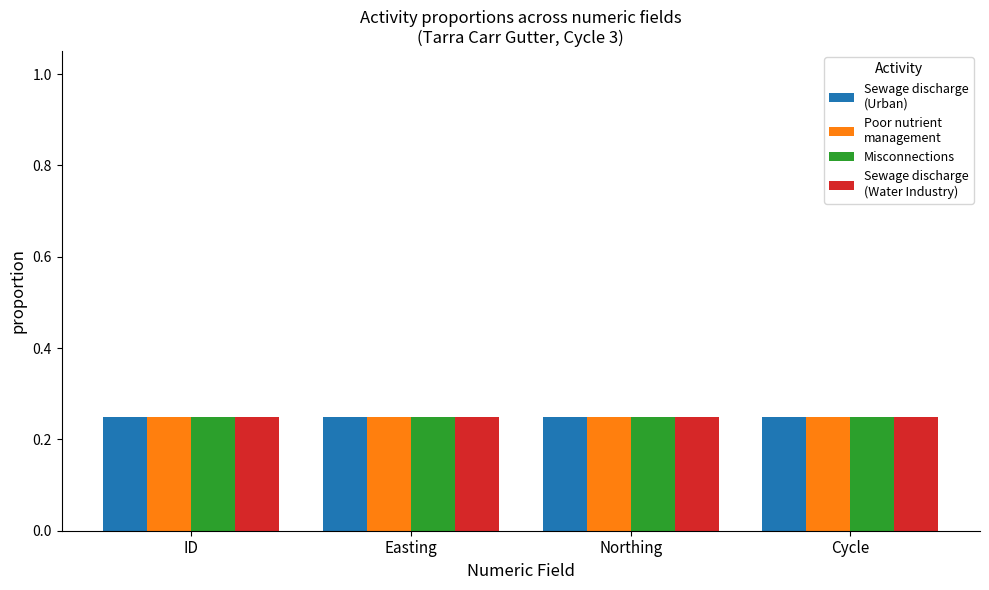

What is the total value across all series at ID?

1.0